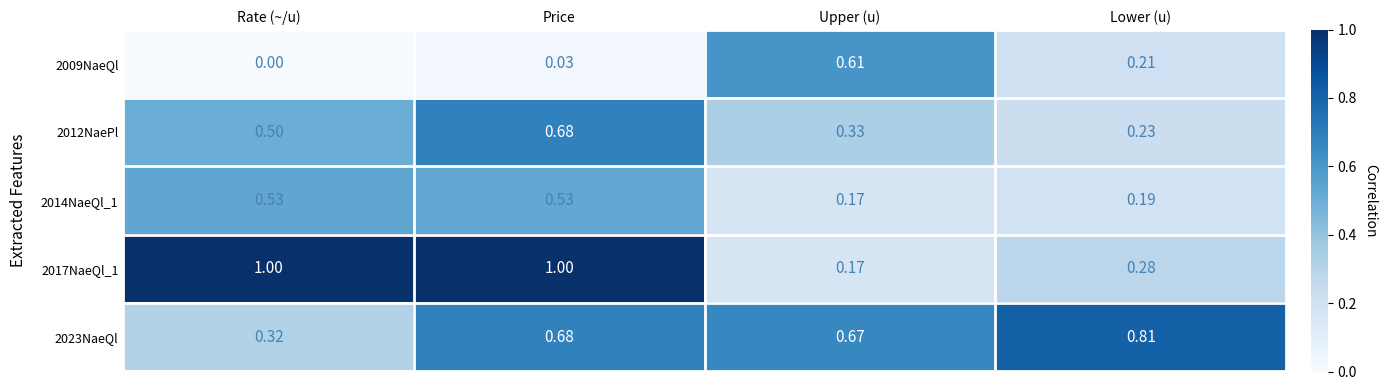

Which category has the highest value in the 2009NaeQl series?

Upper (u)